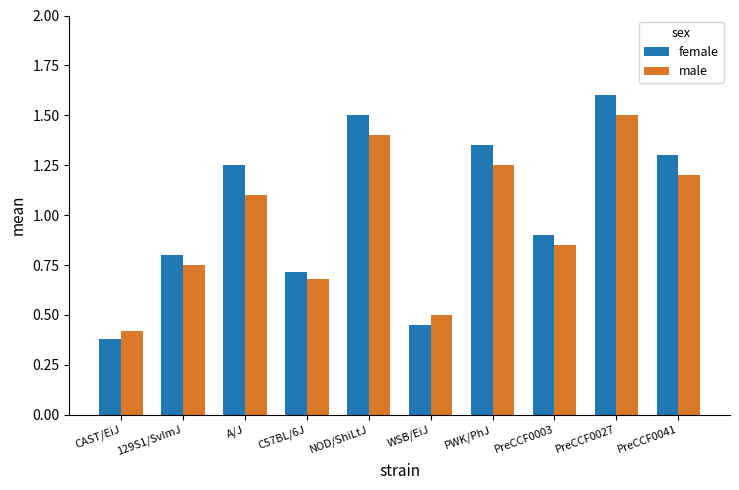

What is the sum of all male values?

9.7